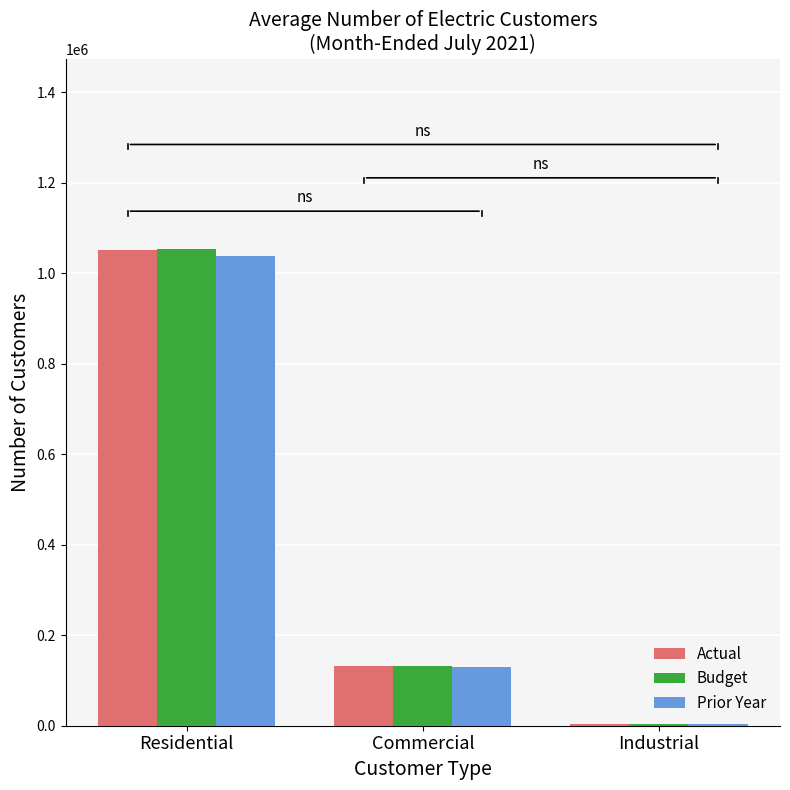

At which label does Prior Year reach its peak?

Residential